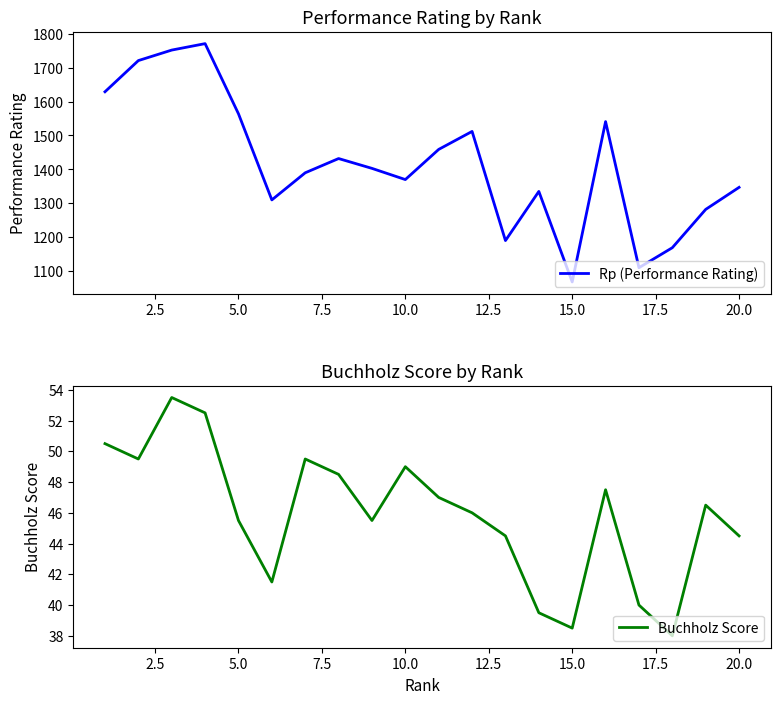

What is the highest value of the Rp (Performance Rating) series?

1771